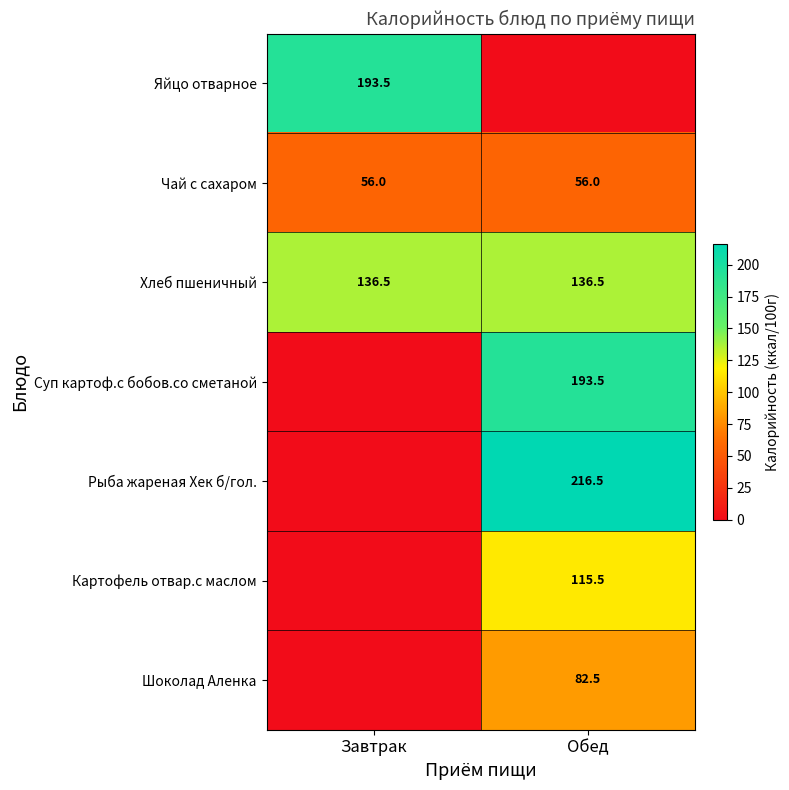

Is the value of Рыба жареная Хек б/гол. at Обед greater than the value of Картофель отвар.с маслом at Обед?

Yes